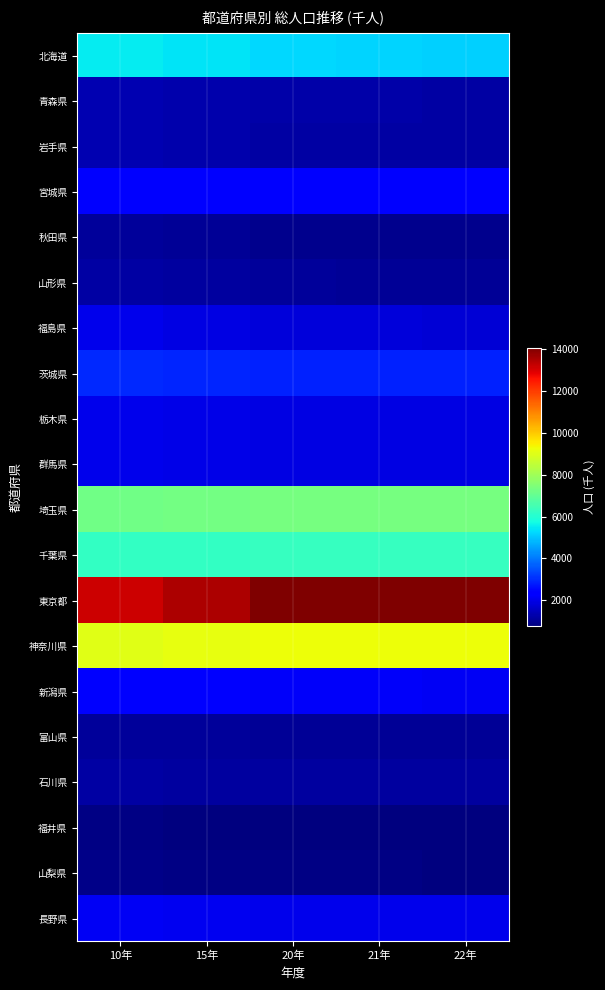

What is the maximum value shown in the chart?

14047.6